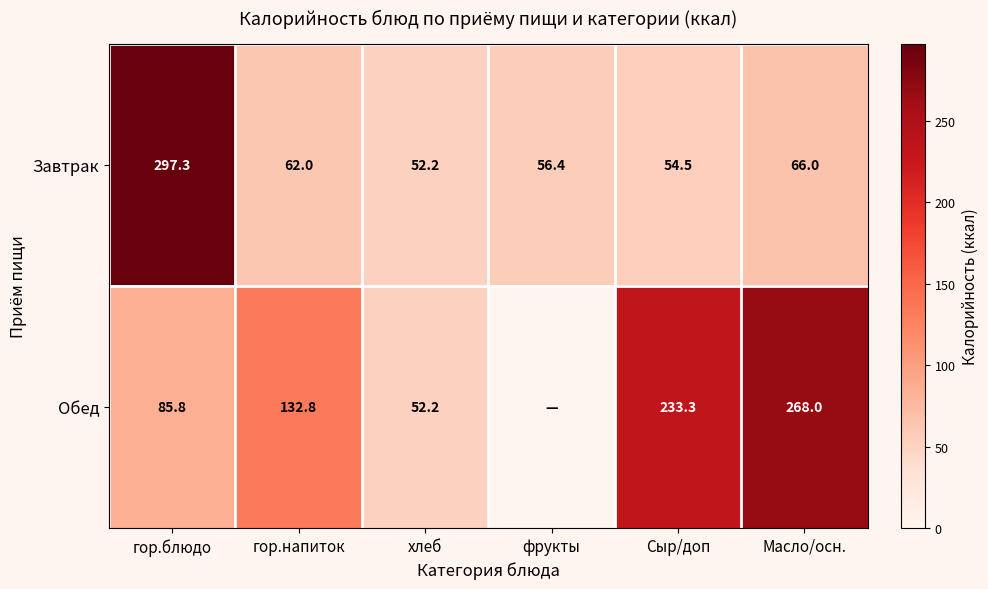

Which series changed the most between гор.напиток and хлеб?

Обед